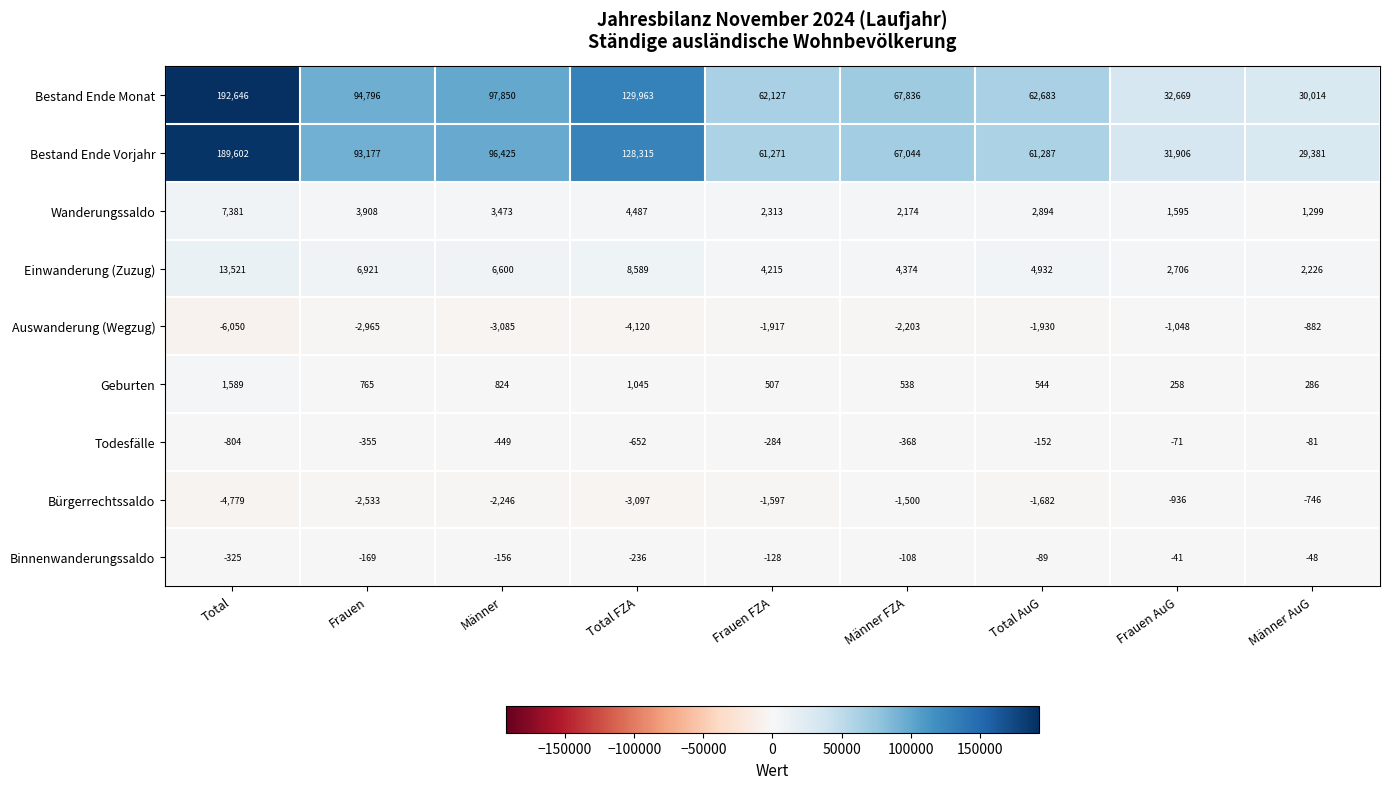

Where does the Bestand Ende Monat series first go above 67836?

Total